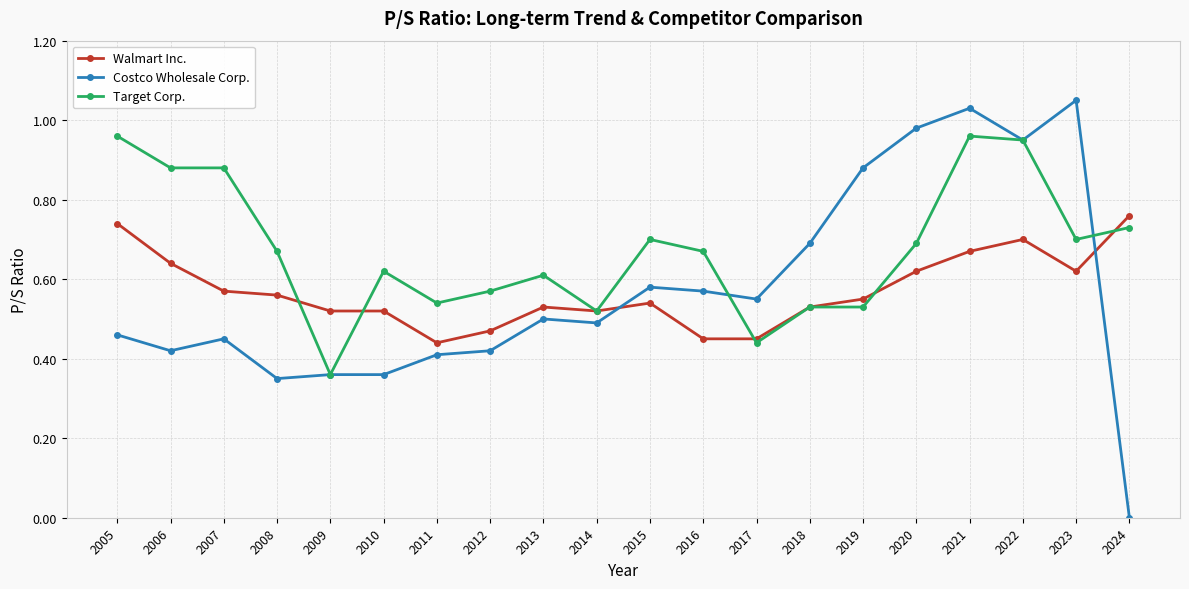

True or false: Walmart Inc. and Costco Wholesale Corp. intersect in this chart.

True